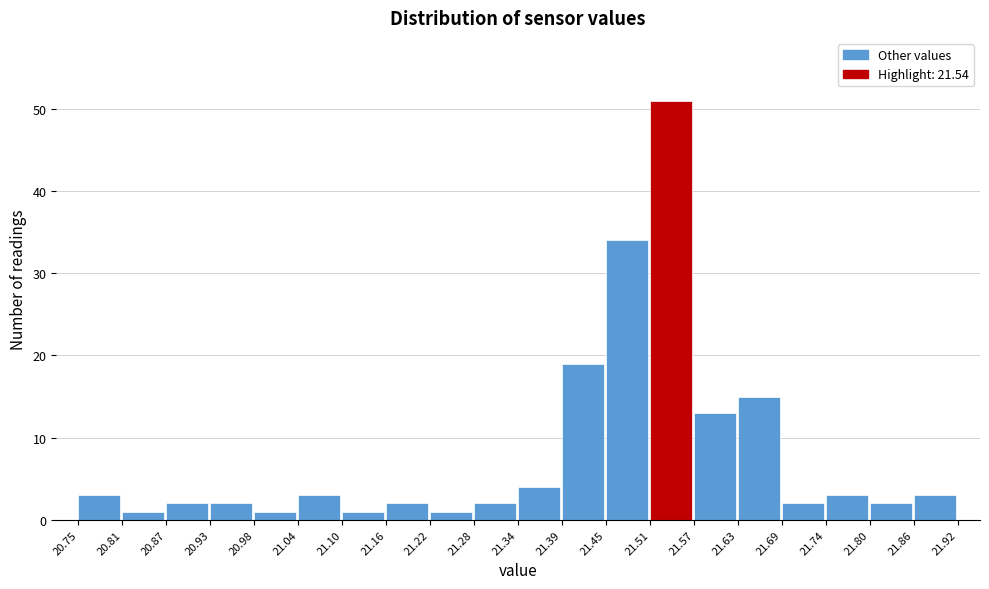

Over which range of the x-axis is the bar tallest?

21.51 to 21.57